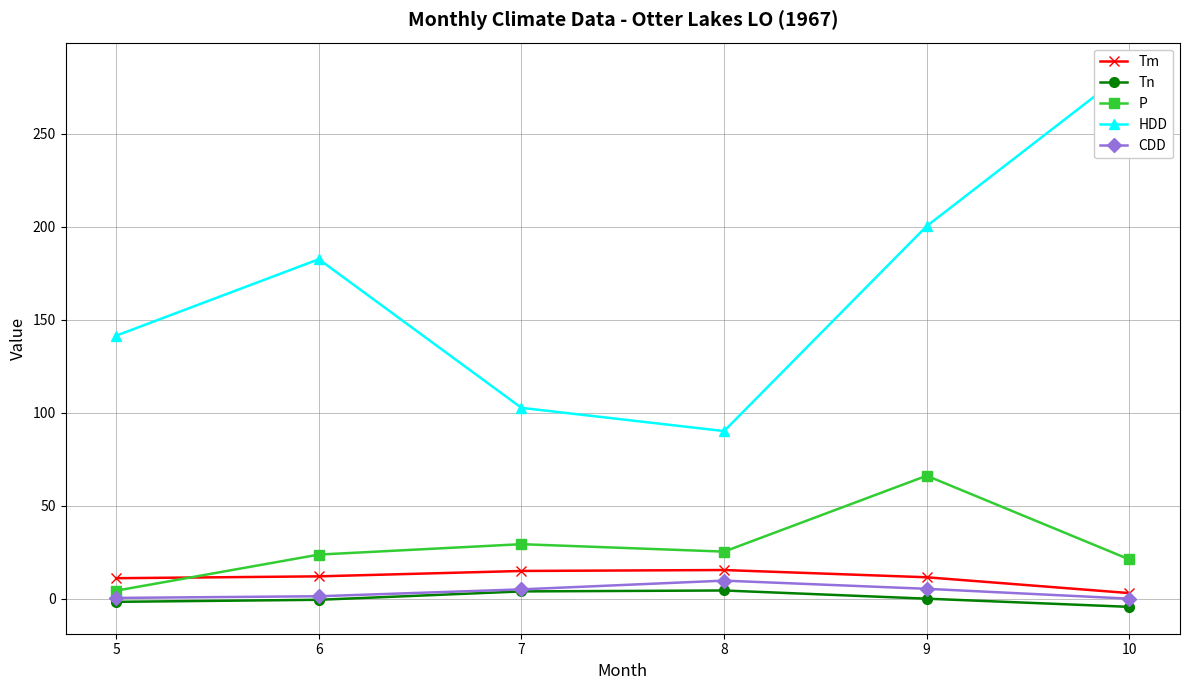

Reading left to right, what are all the values shown in this chart?

Tm: 5=11.0	6=12.0	7=14.9	8=15.4	9=11.5	10=3.0
Tn: 5=-1.7	6=-0.6	7=3.9	8=4.4	9=0.0	10=-4.4
P: 5=4.3	6=23.7	7=29.3	8=25.3	9=66.1	10=21.1
HDD: 5=141.4	6=182.5	7=102.6	8=90.1	9=200.3	10=284.5
CDD: 5=0.4	6=1.3	7=5.0	8=9.7	9=5.3	10=0.0